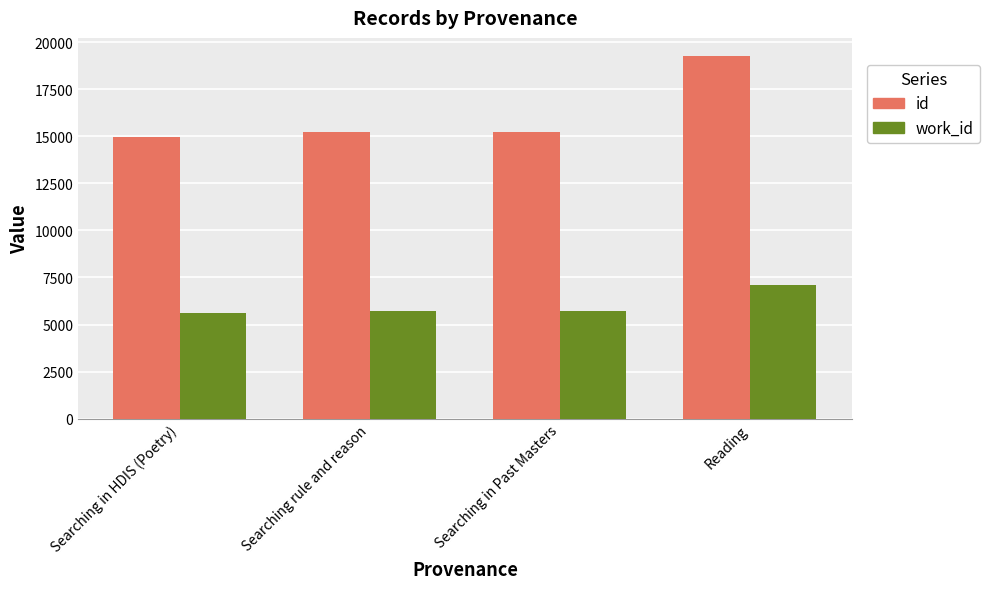

What are all the series names shown in the legend?

id, work_id